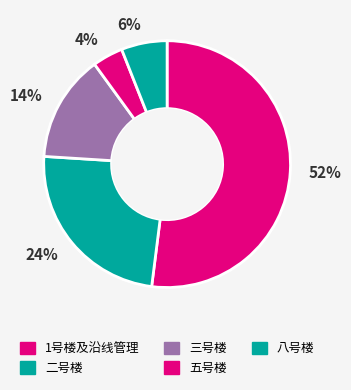

Which category accounts for the majority?

52%